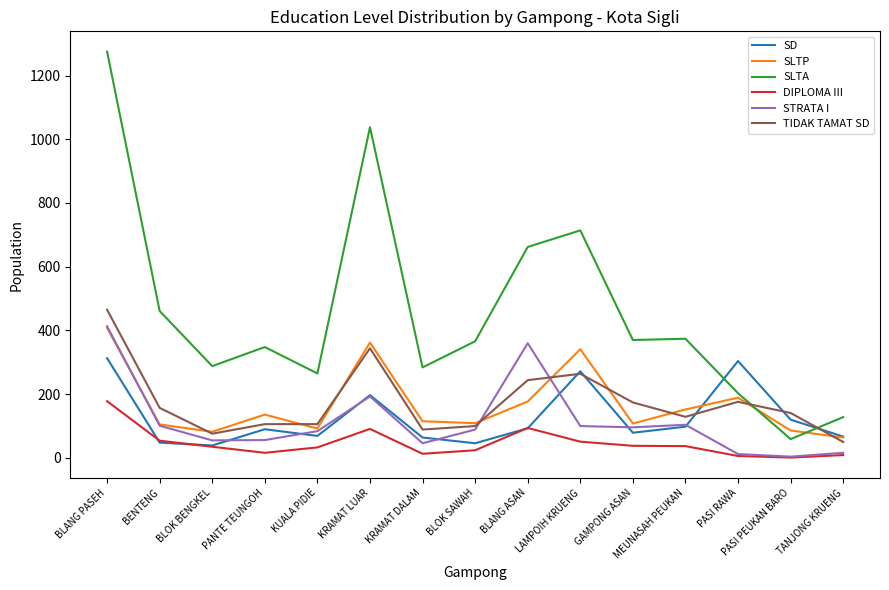

Read the SD value at BLANG ASAN.

93